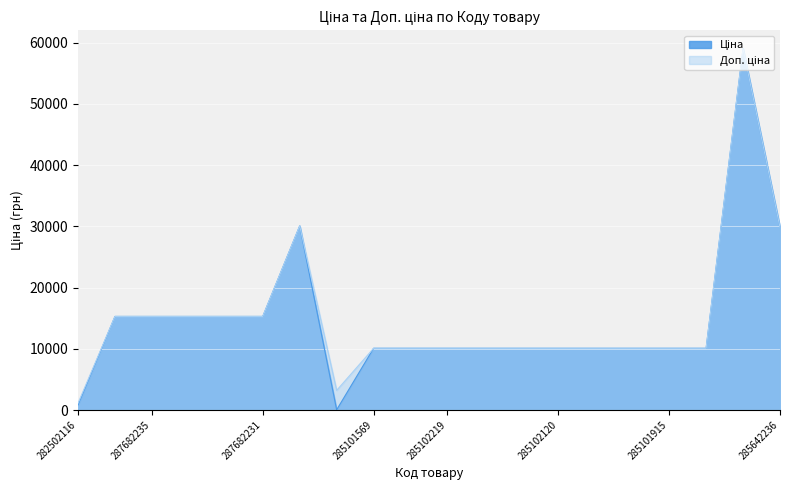

What is the sum of all Доп. ціна values?

300597.3